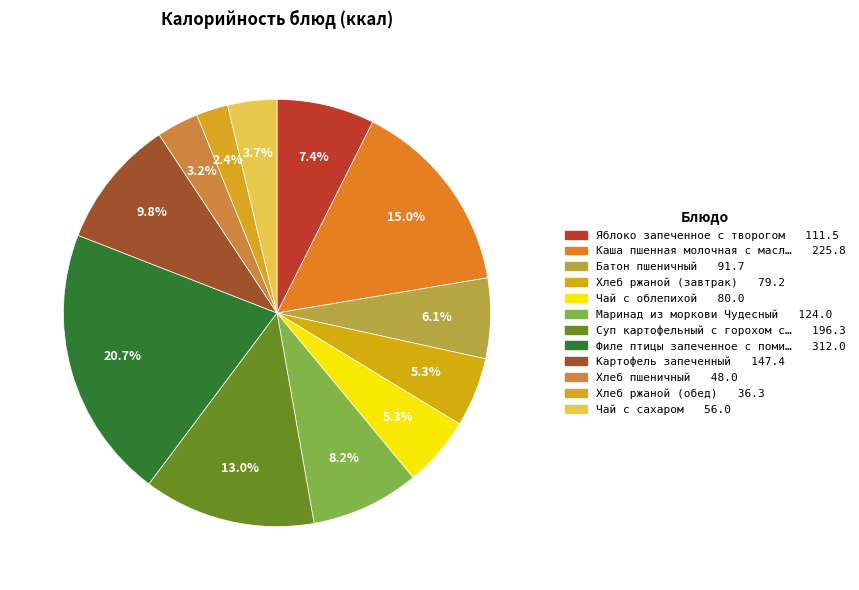

How many segments does this pie chart have?

12